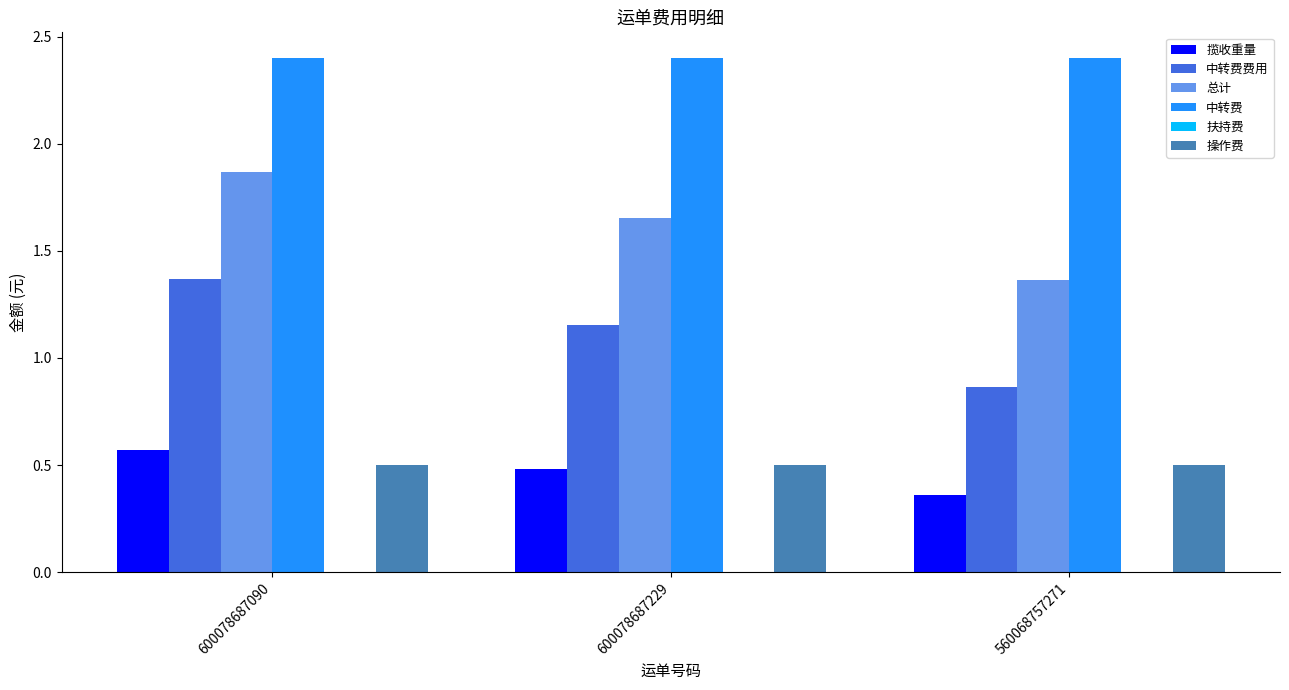

Is the value of 揽收重量 at 600078687229 greater than the value of 总计 at 600078687090?

No